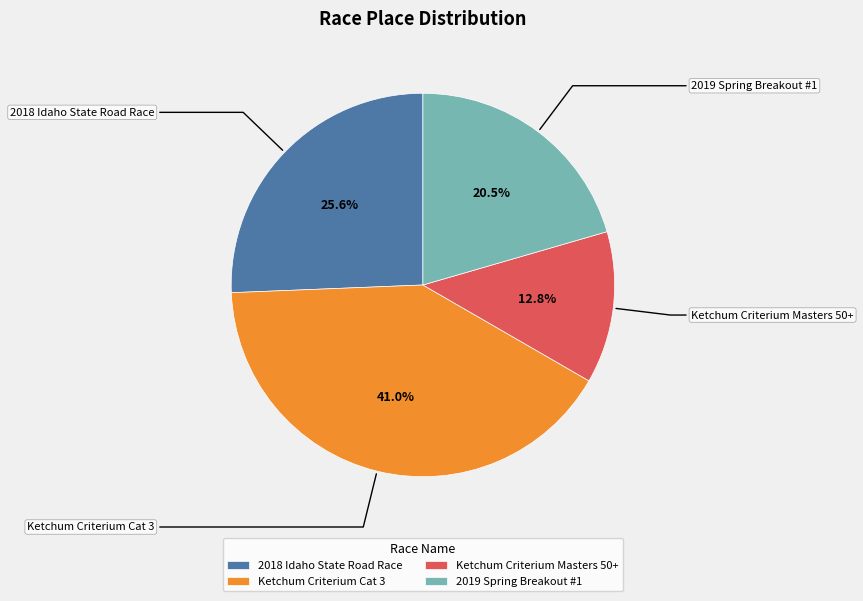

Which category has the biggest portion of the pie?

Ketchum Criterium Cat 3